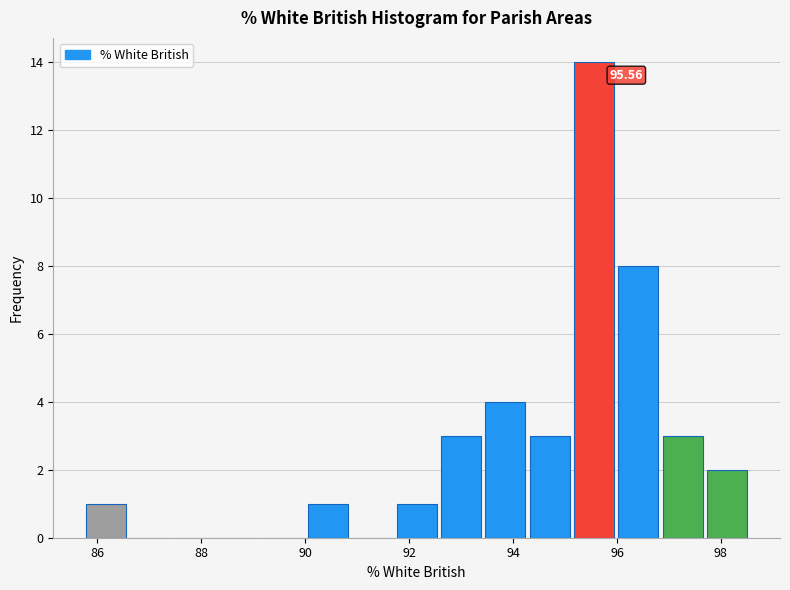

Which range on the x-axis has the tallest bar?

95.2 to 96.0